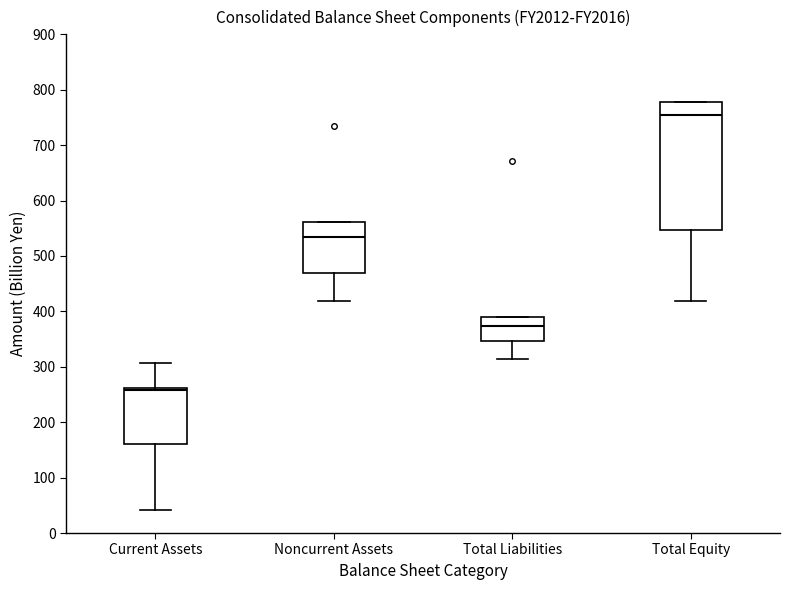

Which box's median line is the lowest?

Current Assets